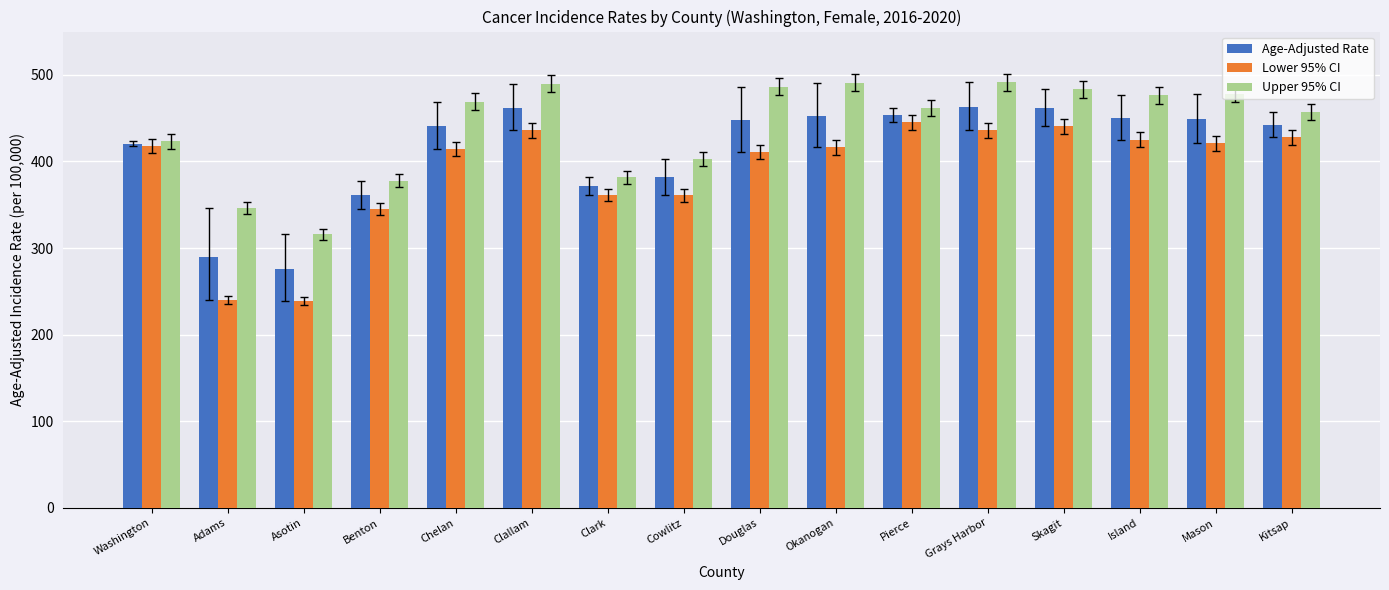

What is the difference between the Upper 95% CI values at Mason and Okanogan?

12.5